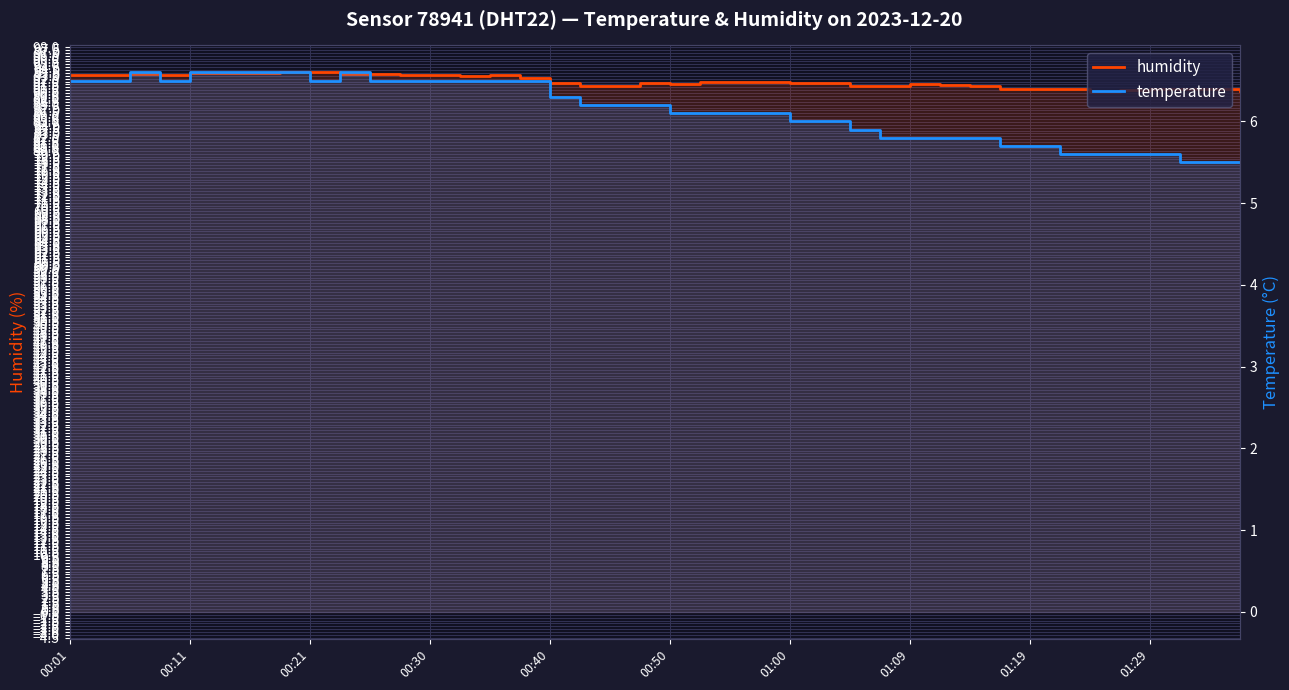

True or false: temperature has more than 2 points higher than both neighbors.

False